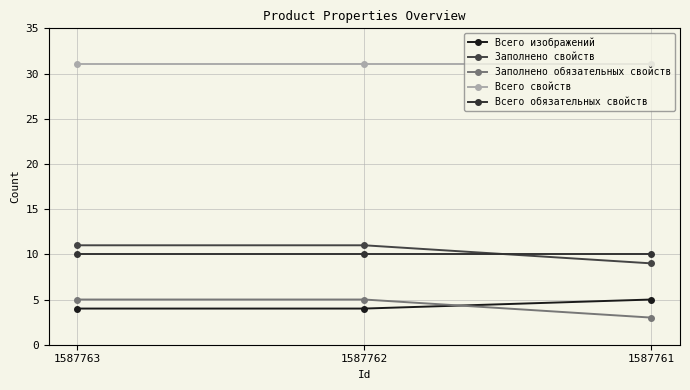

What value does the Всего изображений series have at 1587762?

4